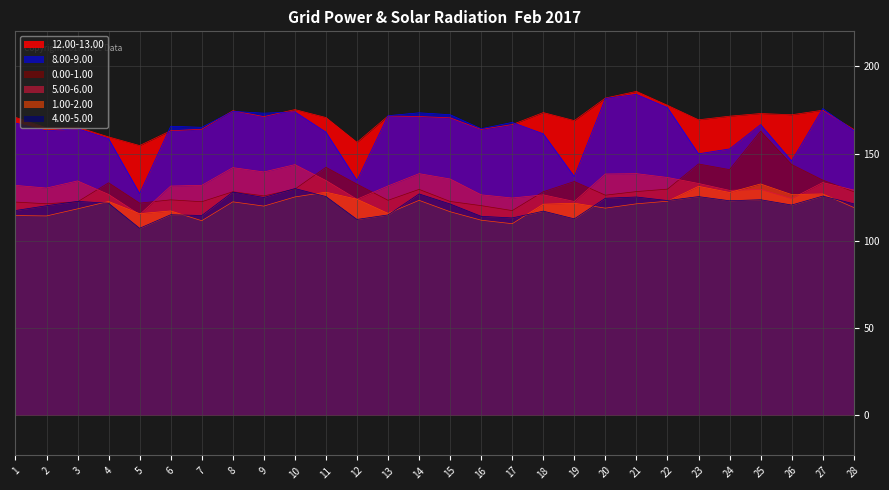

Which category has the highest value across all series?

21